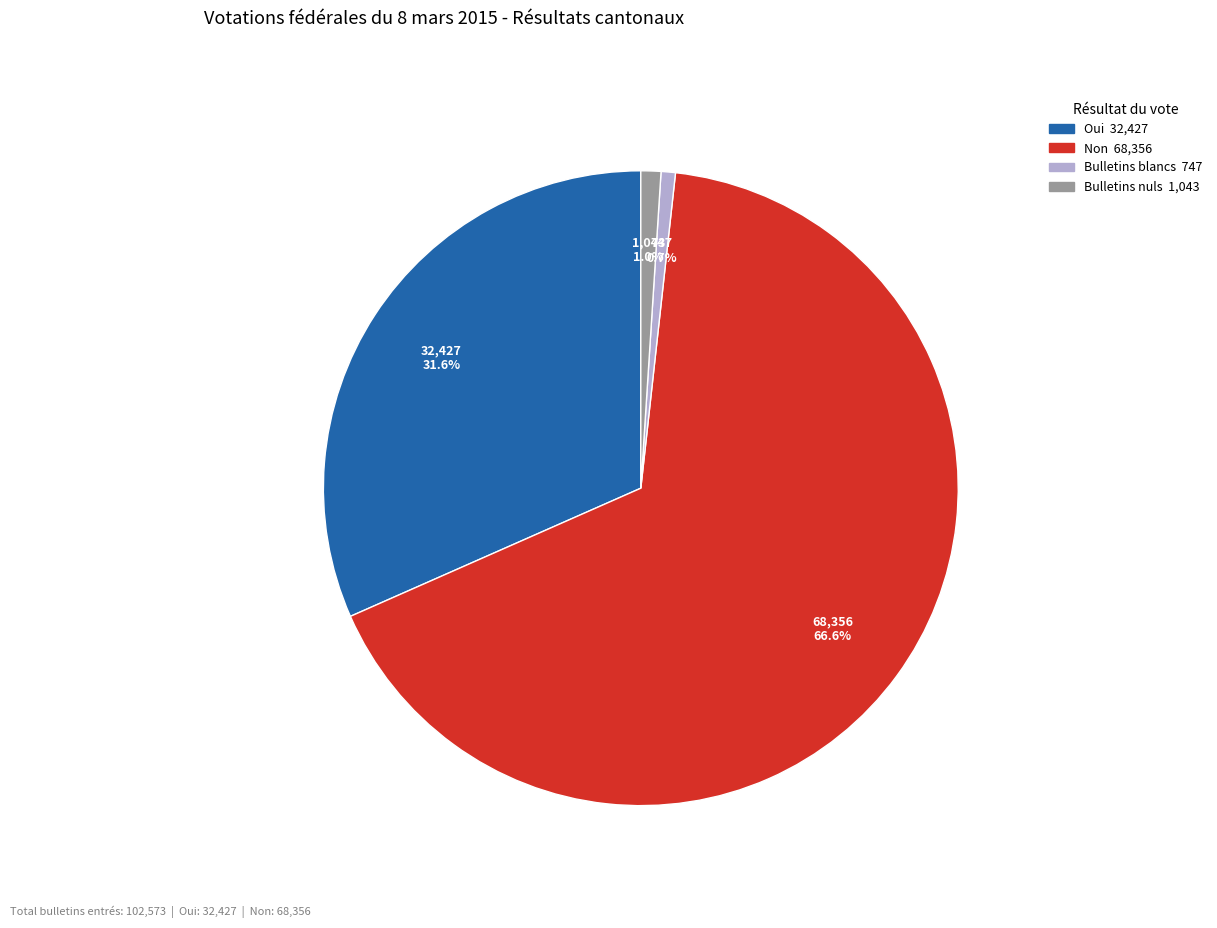

Which category has the biggest portion of the pie?

Non